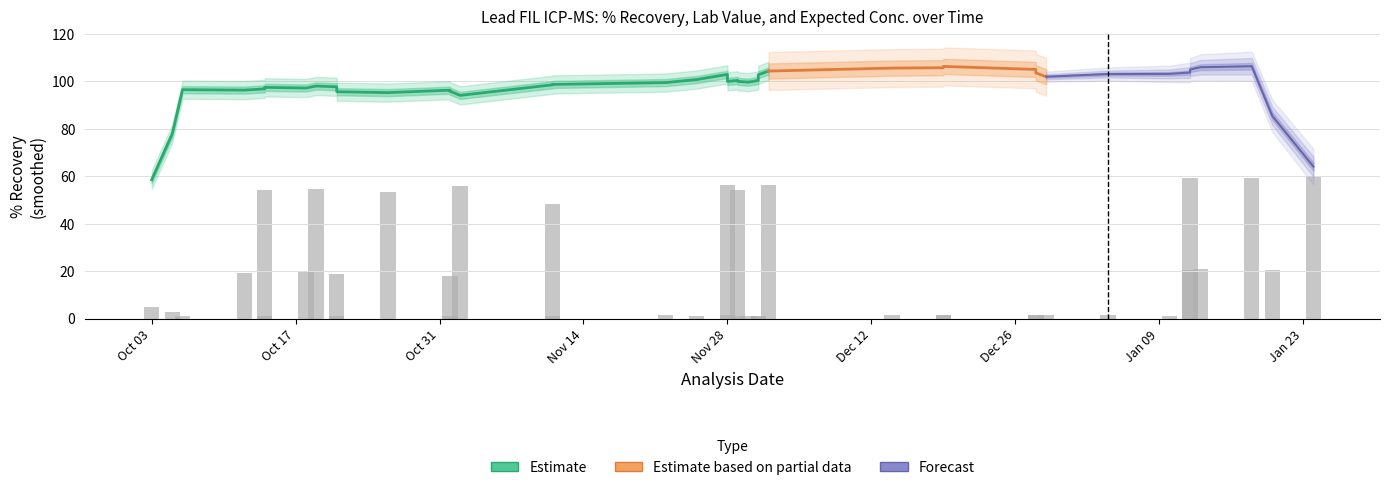

How many values in the Lab Value series exceed 2?

20